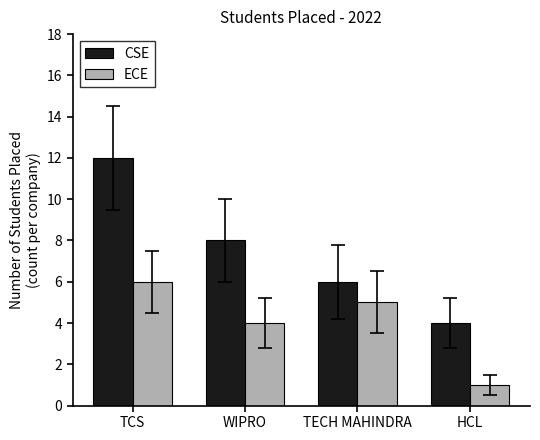

What is the difference between the second highest and second lowest values in the ECE series?

1